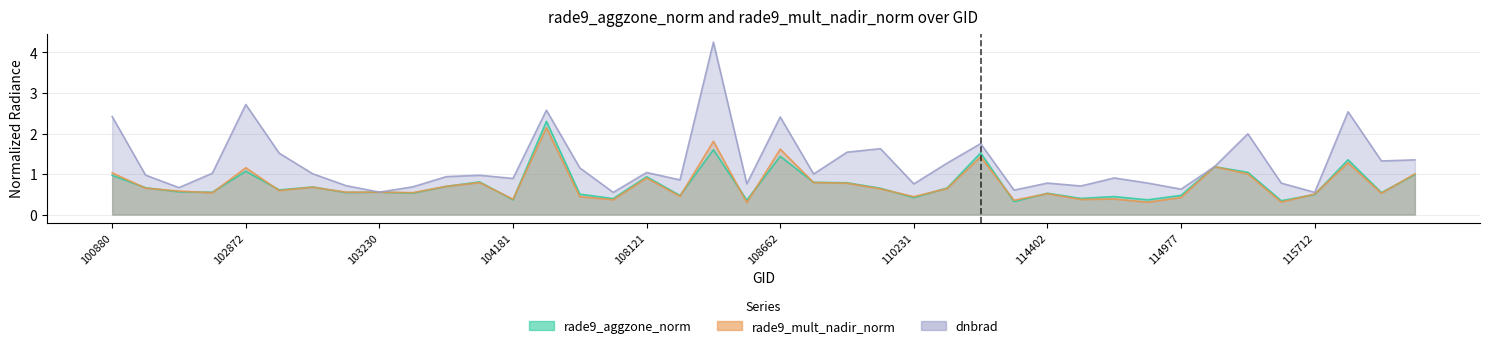

Does the chart display data point markers on the line(s)?

No